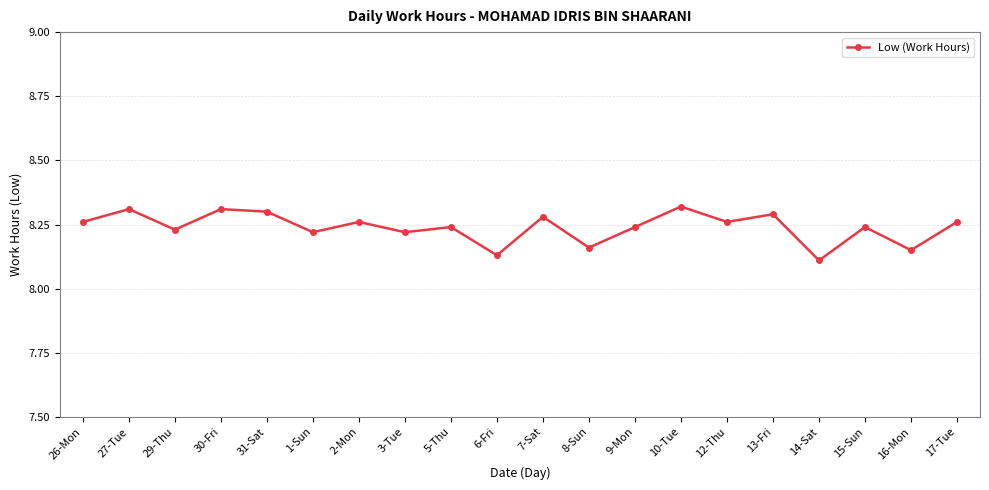

What is the sum of all values?

164.8